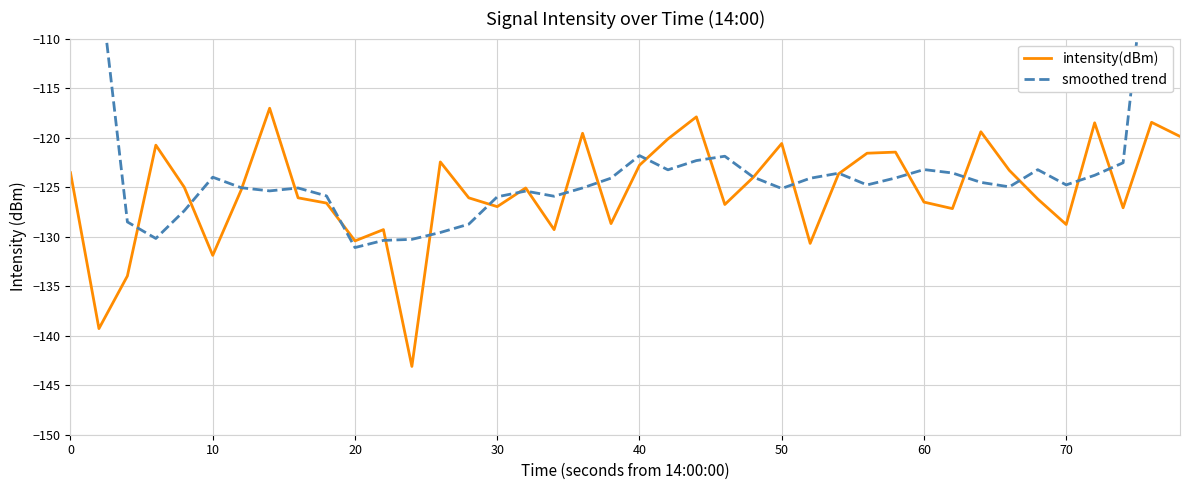

What is the average value of the smoothed trend series?

-121.7